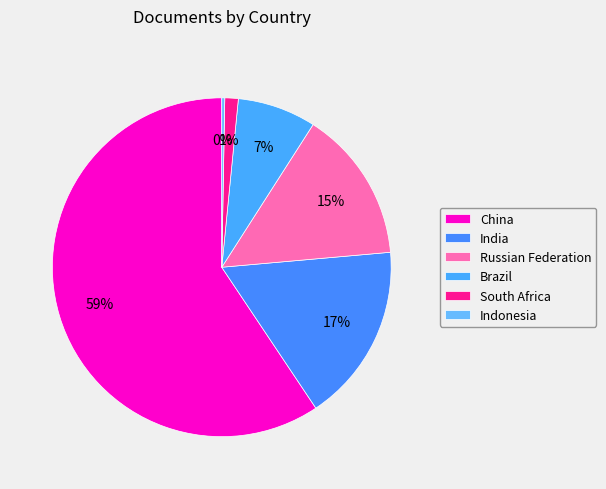

How many slices are in this pie chart?

6